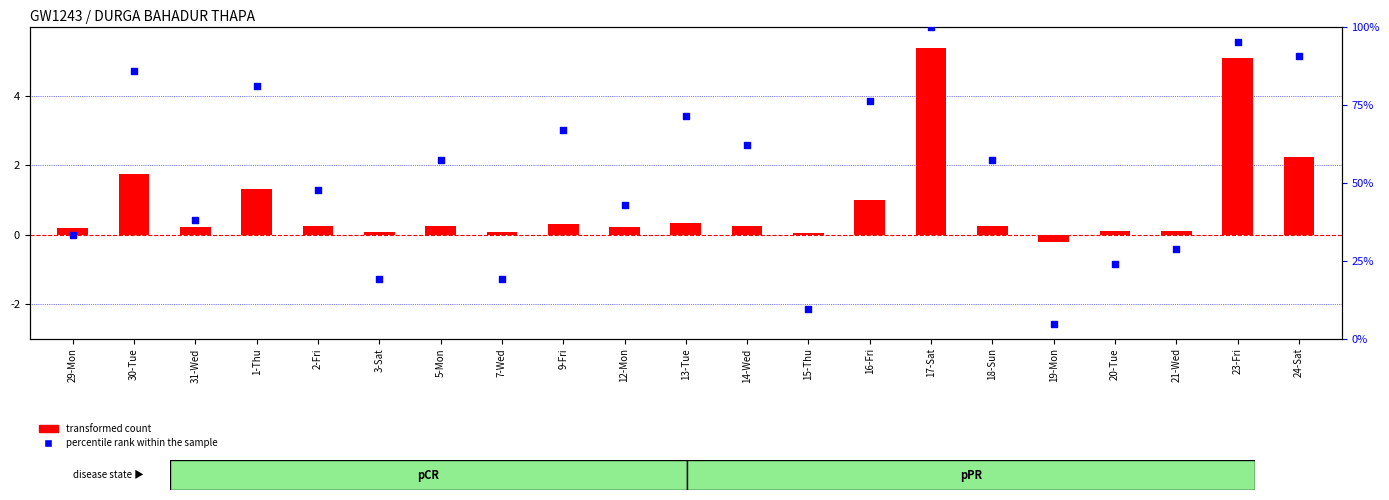

Which series has the largest total across all categories?

percentile rank within the sample